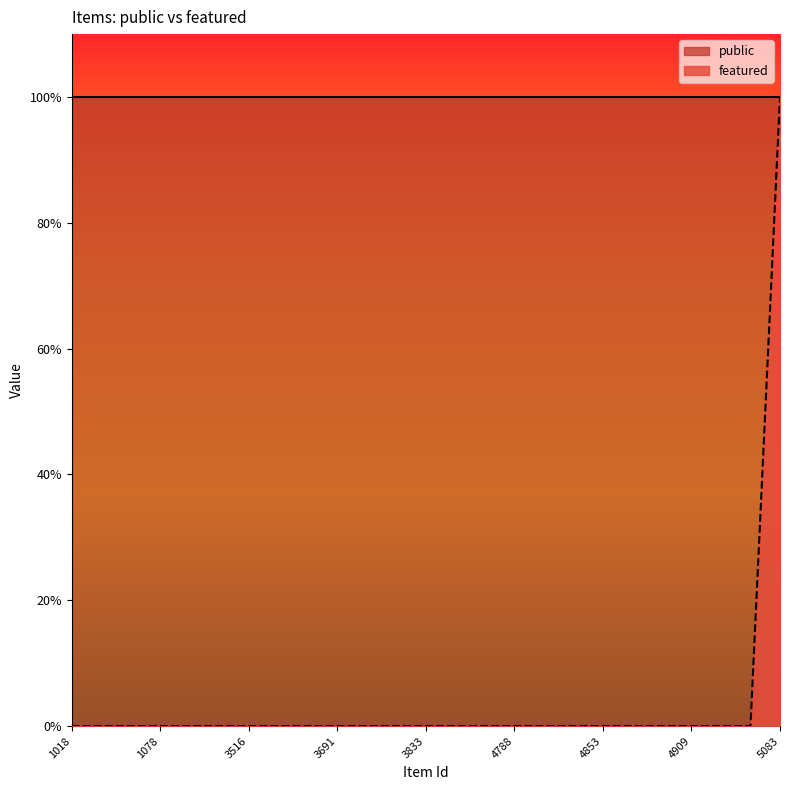

Rank the categories by value from lowest to highest.

1018, 1019, 1021, 1078, 1880, 3477, 3516, 3555, 3676, 3691, 3700, 3831, 3833, 3935, 3936, 4788, 4826, 4846, 4853, 4874, 4893, 4909, 4915, 5082, 5083